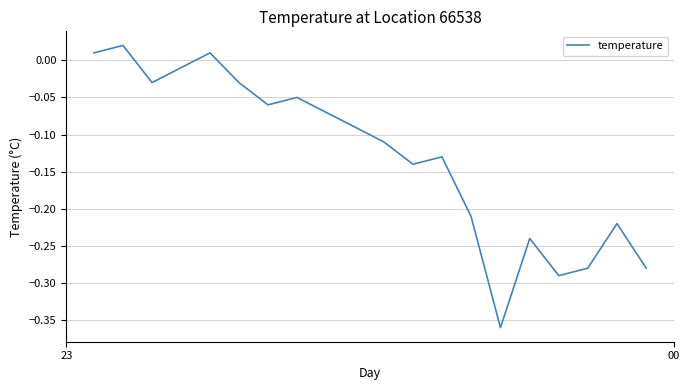

What is the difference between the maximum and minimum values?

0.4